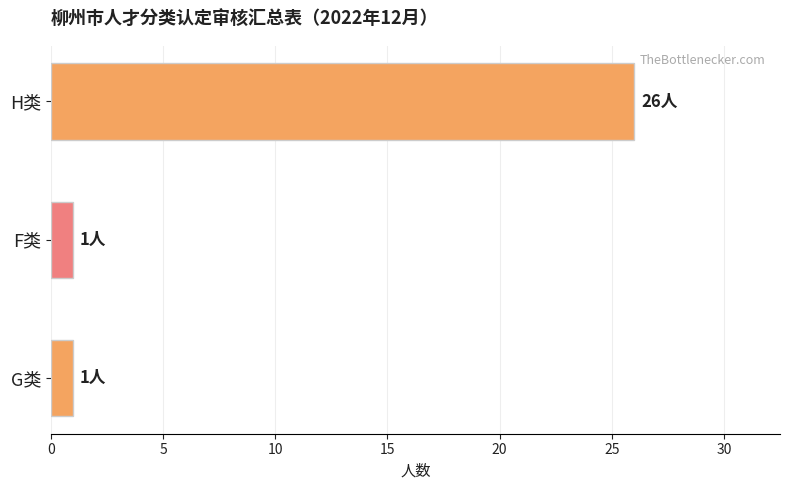

Reading bottom to top, what are all the values shown in this chart?

G类=1	F类=1	H类=26